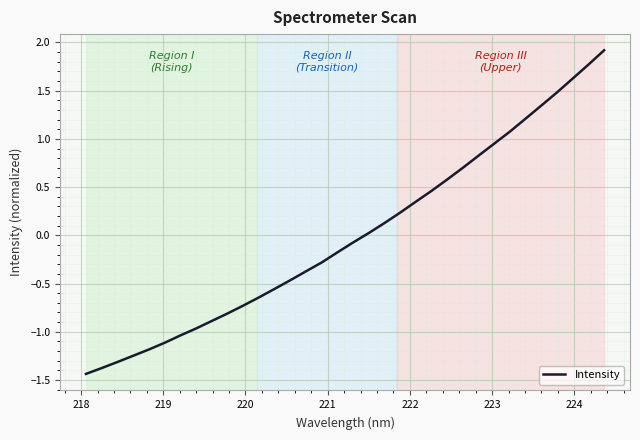

How many lines are shown in the chart?

1